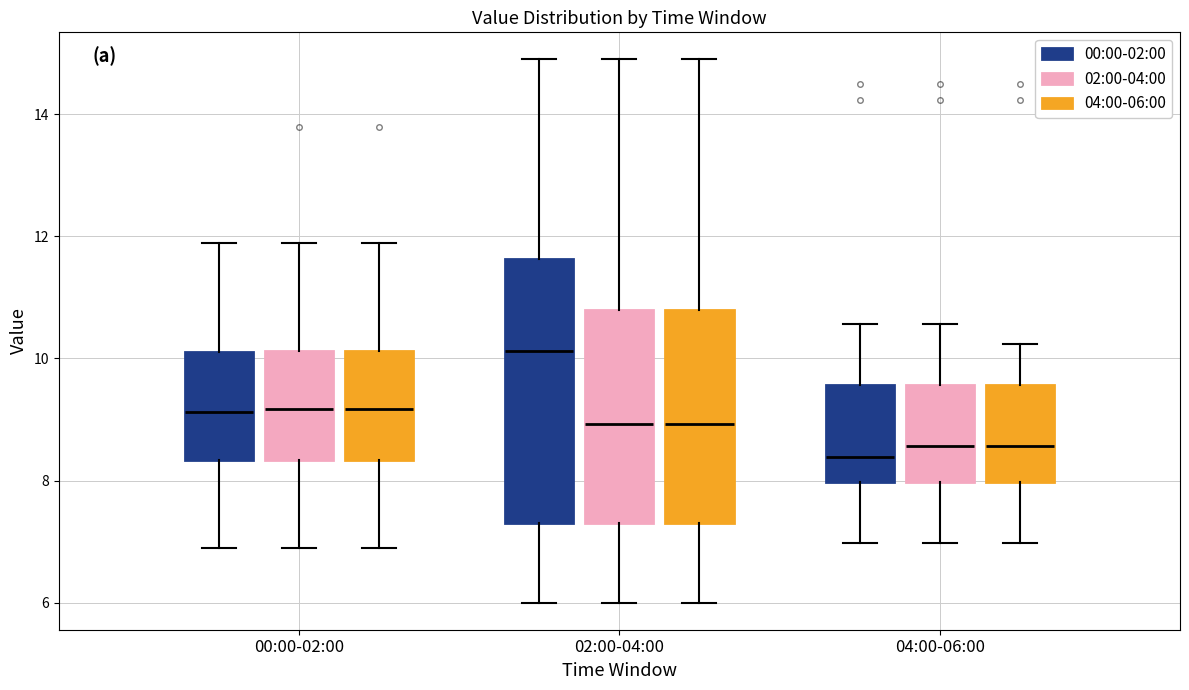

Reading left to right, transcribe this box plot: for each box, give where its median line is, the range the box spans, and where its two whiskers end, as read against the y-axis. The values are not printed on the chart, so give them approximately, as read against the axis.

00:00-02:00 (00:00-02:00): median 9.2, box 8.4 to 10.2, whiskers 7.0 to 12.0
00:00-02:00 (02:00-04:00): median 9.2, box 8.4 to 10.2, whiskers 7.0 to 12.0
00:00-02:00 (04:00-06:00): median 9.2, box 8.4 to 10.2, whiskers 7.0 to 12.0
02:00-04:00 (00:00-02:00): median 10.2, box 7.4 to 11.6, whiskers 6.0 to 15.0
02:00-04:00 (02:00-04:00): median 9.0, box 7.4 to 10.8, whiskers 6.0 to 15.0
02:00-04:00 (04:00-06:00): median 9.0, box 7.4 to 10.8, whiskers 6.0 to 15.0
04:00-06:00 (00:00-02:00): median 8.4, box 8.0 to 9.6, whiskers 7.0 to 10.6
04:00-06:00 (02:00-04:00): median 8.6, box 8.0 to 9.6, whiskers 7.0 to 10.6
04:00-06:00 (04:00-06:00): median 8.6, box 8.0 to 9.6, whiskers 7.0 to 10.2